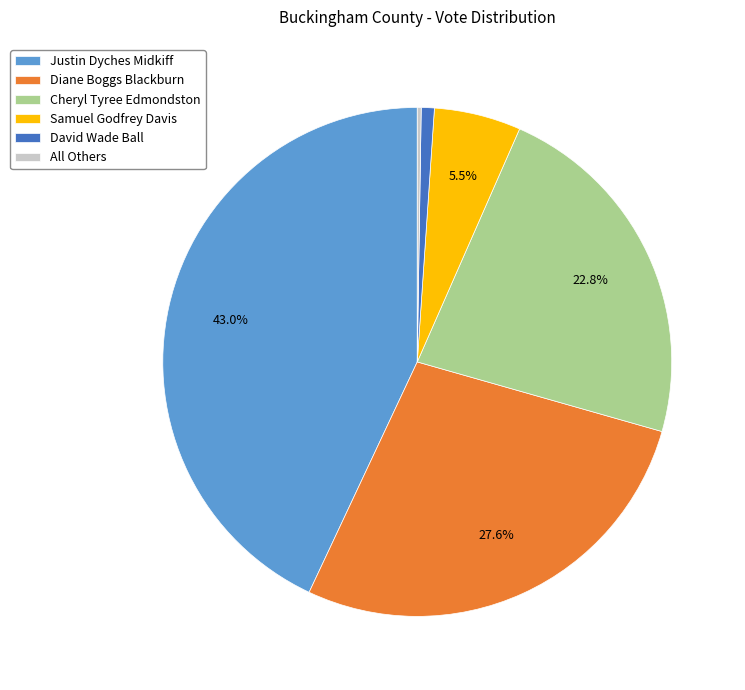

Which has a higher value, Diane Boggs Blackburn or Cheryl Tyree Edmondston?

Diane Boggs Blackburn